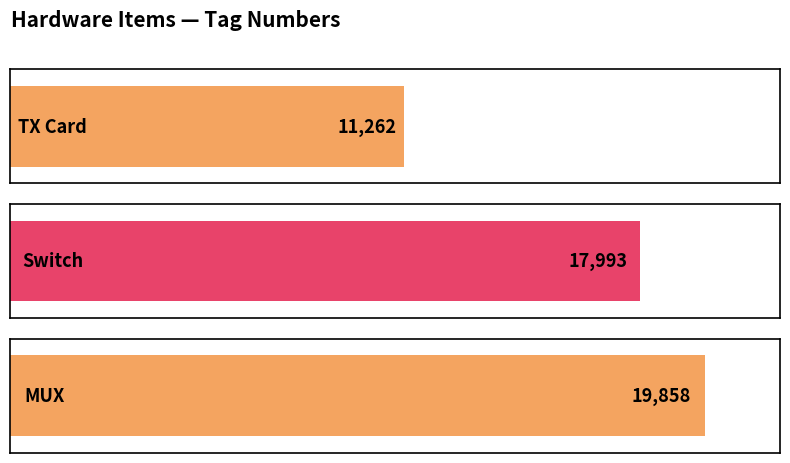

What position from the right is Switch?

2